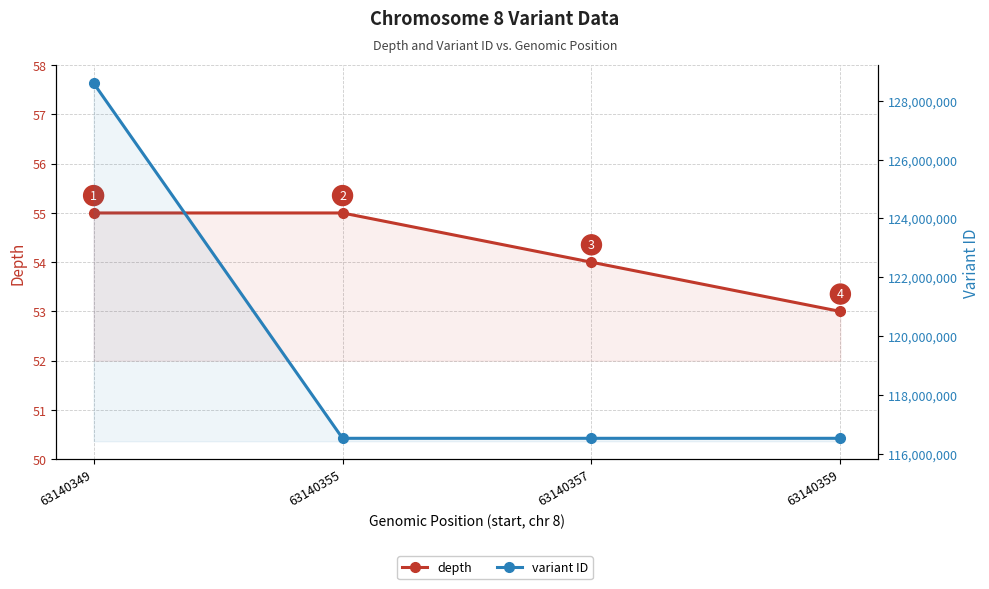

Read the variant ID value at 63140355.

116518066